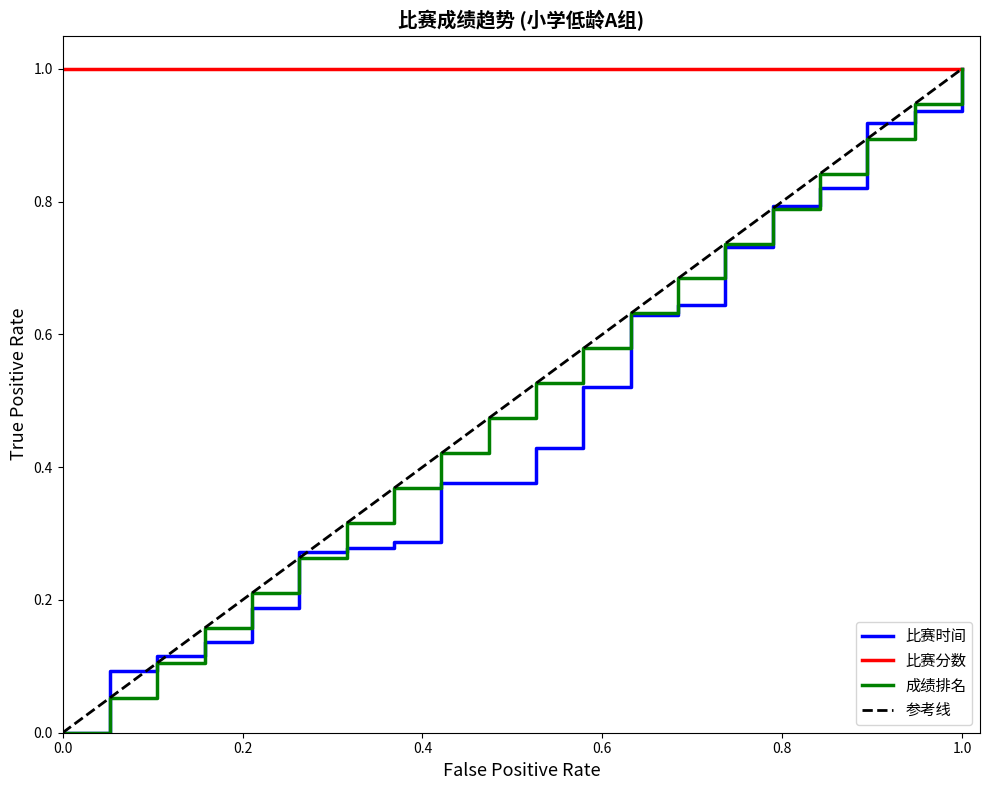

What is the value of the 成绩排名 point at the 12th from the left?

0.6